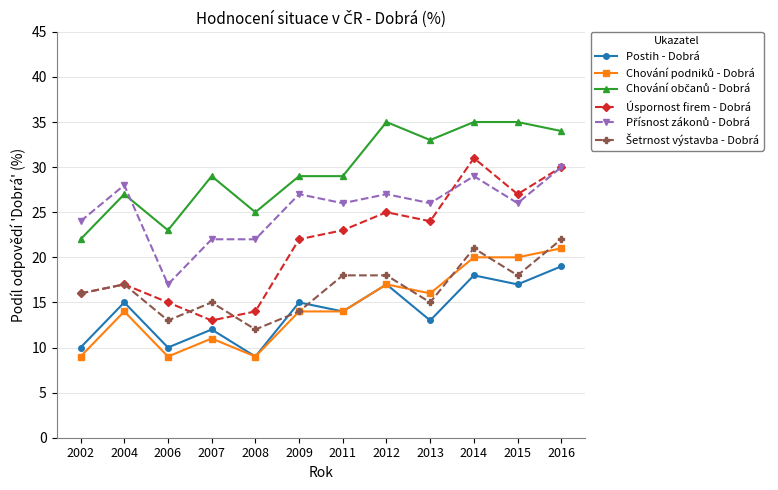

Where is the first local maximum for Úspornost firem - Dobrá?

2004